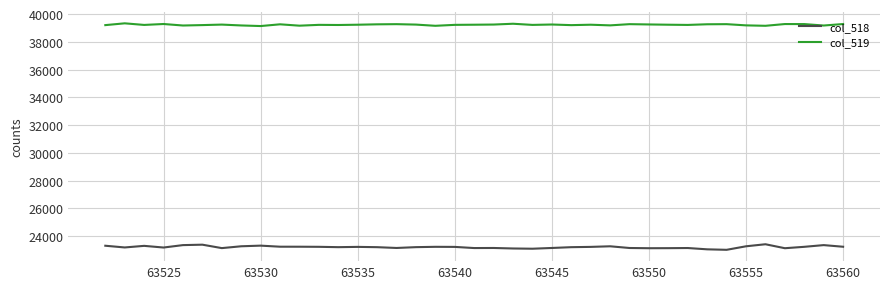

At how many categories does at least one series exceed 24066?

39